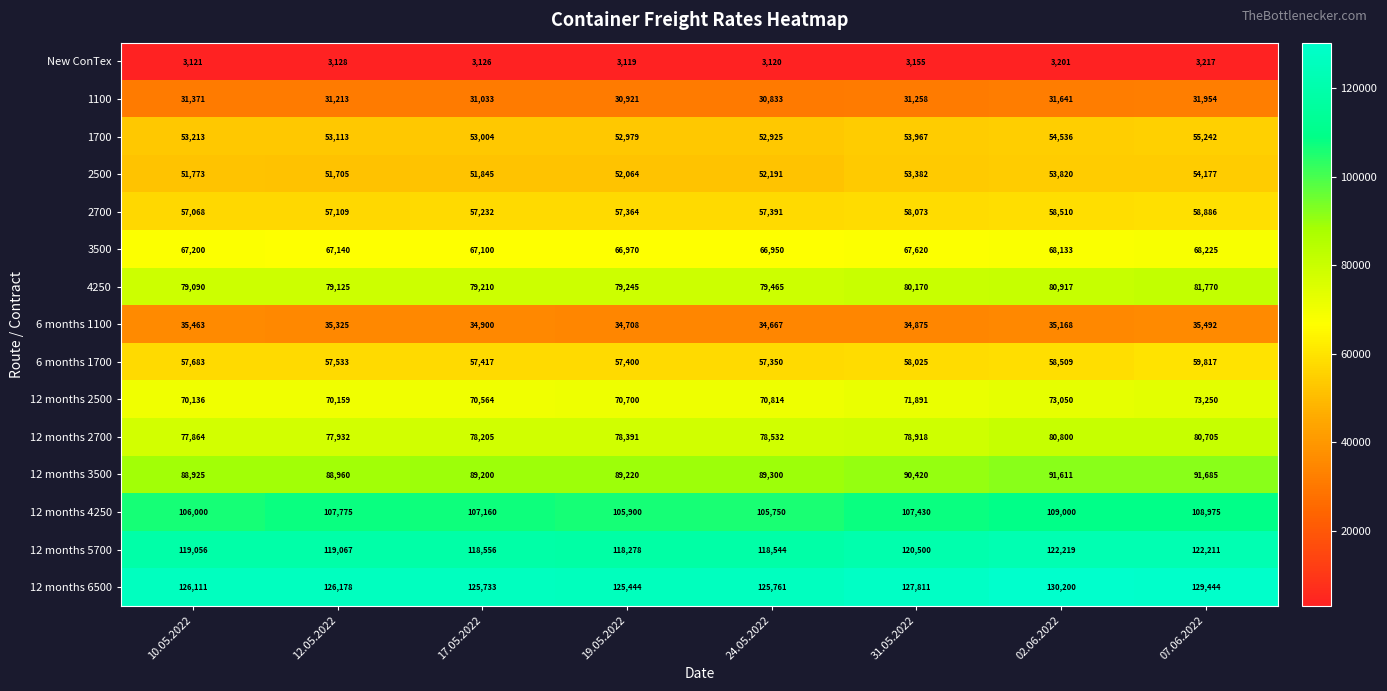

True or false: 12 months 6500 has a value of 179652 at 02.06.2022.

False